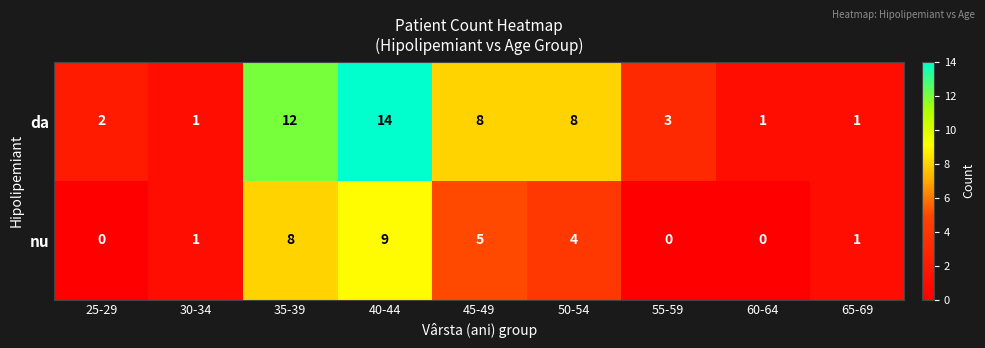

At which category is the sum across all series the highest?

40-44